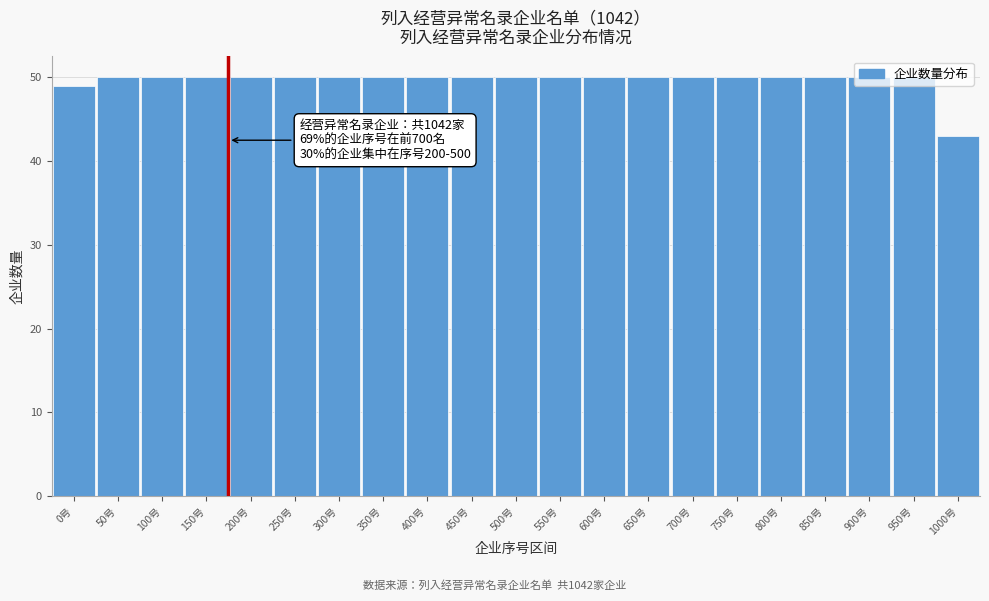

True or false: the data shows 50 at 200号.

True